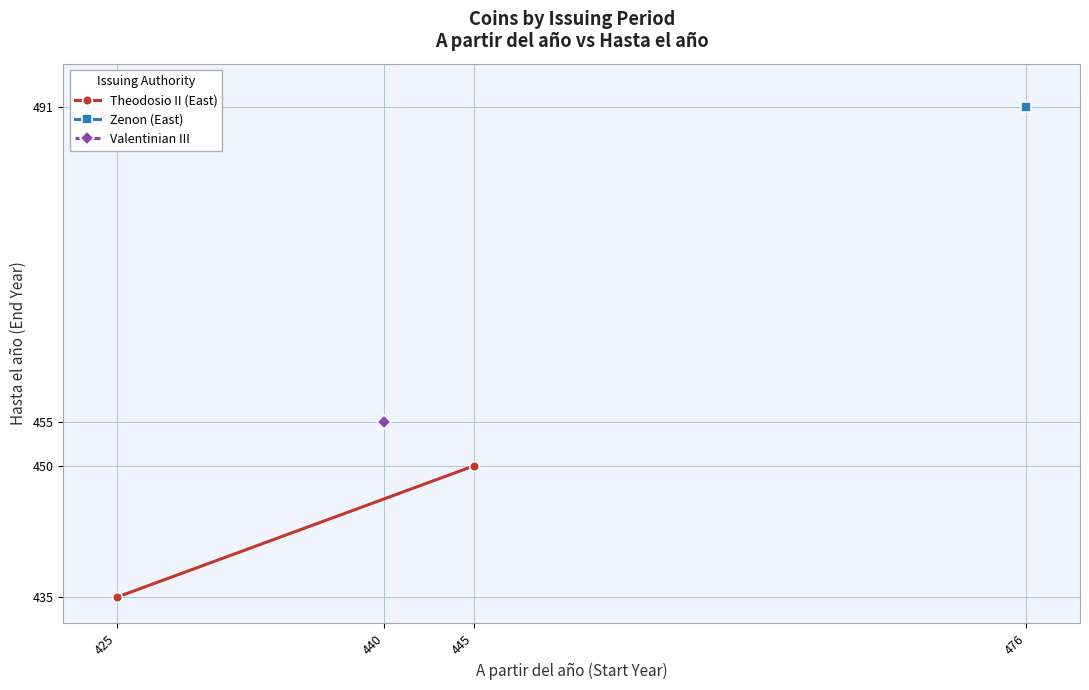

Between 425 and 445, which is larger?

445